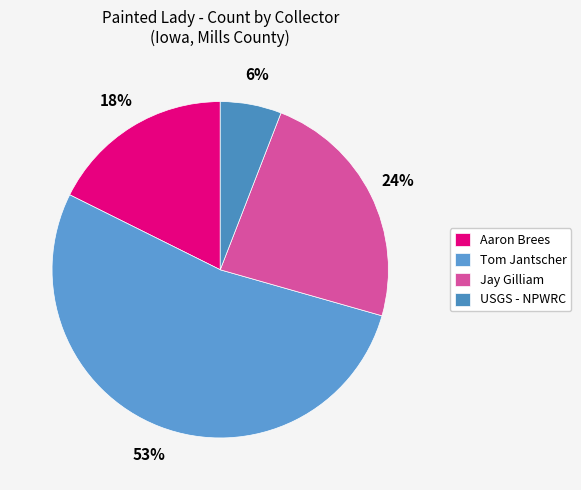

How many segments does this pie chart have?

4